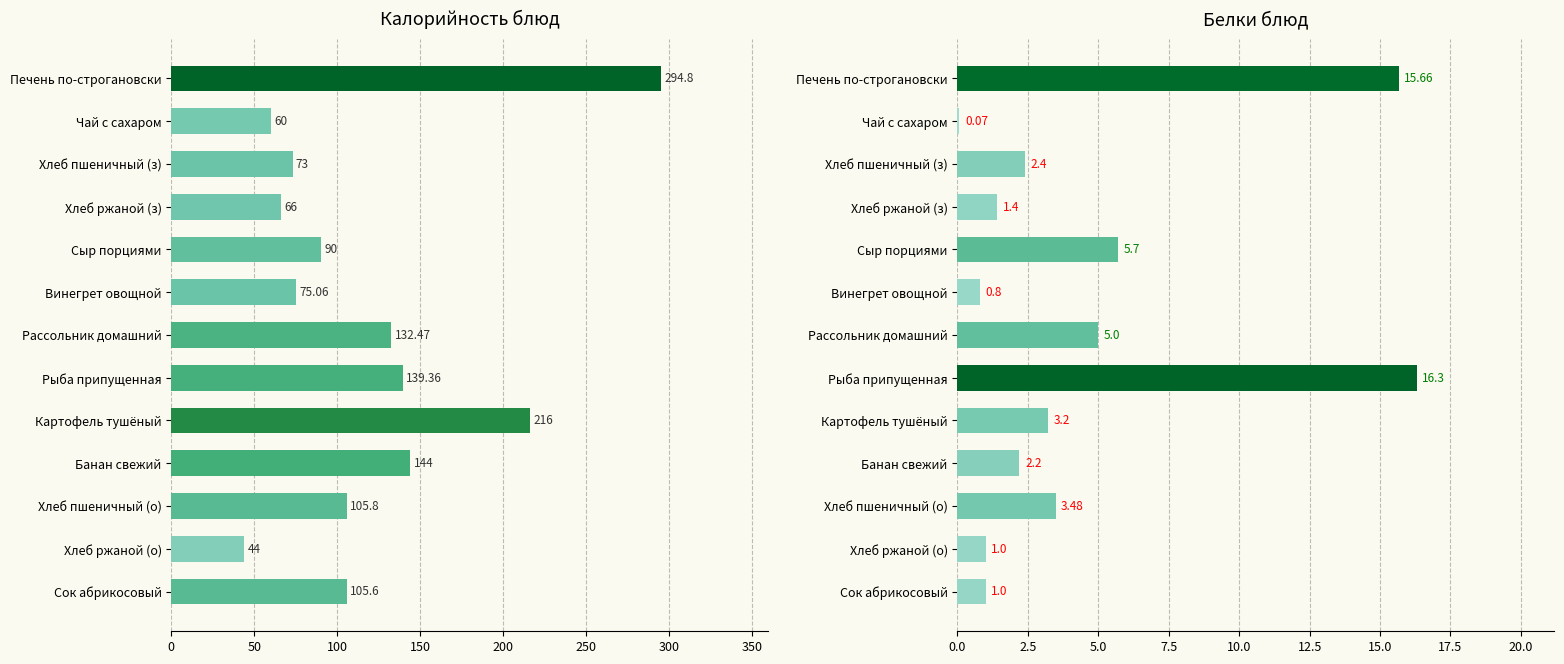

What is the average value of the Калорийность series?

118.9